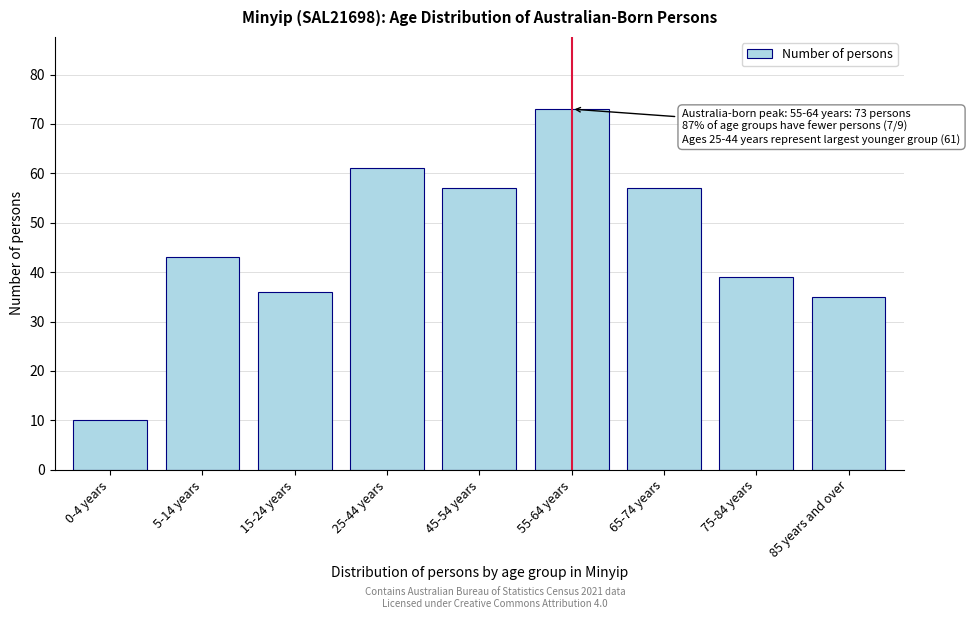

Reading left to right, list all the values displayed in this chart.

0-4 years=10	5-14 years=43	15-24 years=36	25-44 years=61	45-54 years=57	55-64 years=73	65-74 years=57	75-84 years=39	85 years and over=35